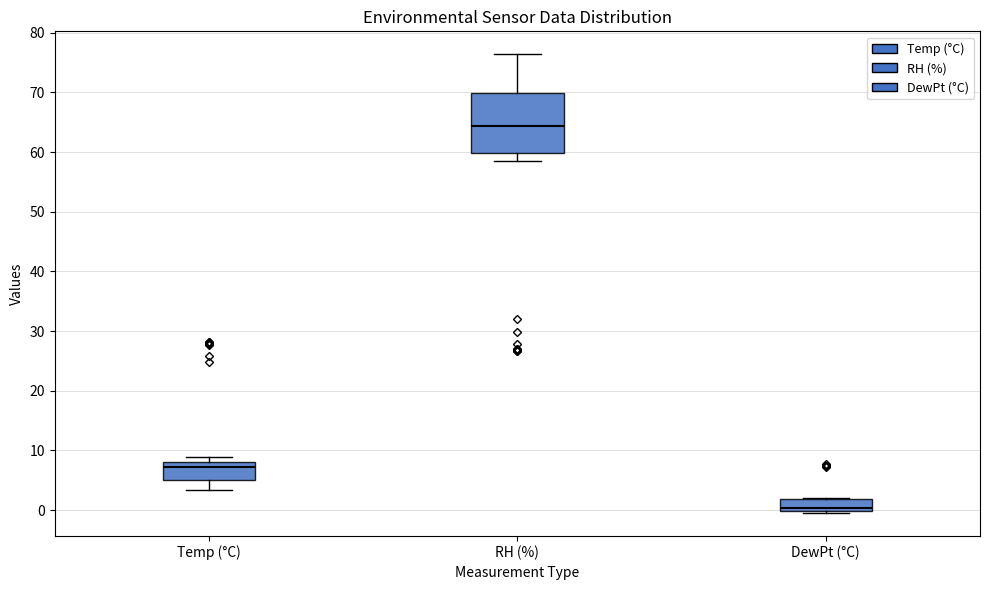

Where does the median line of the box for RH (%) sit on the y-axis? The values are not printed on the chart, so give them approximately, as read against the axis.

64